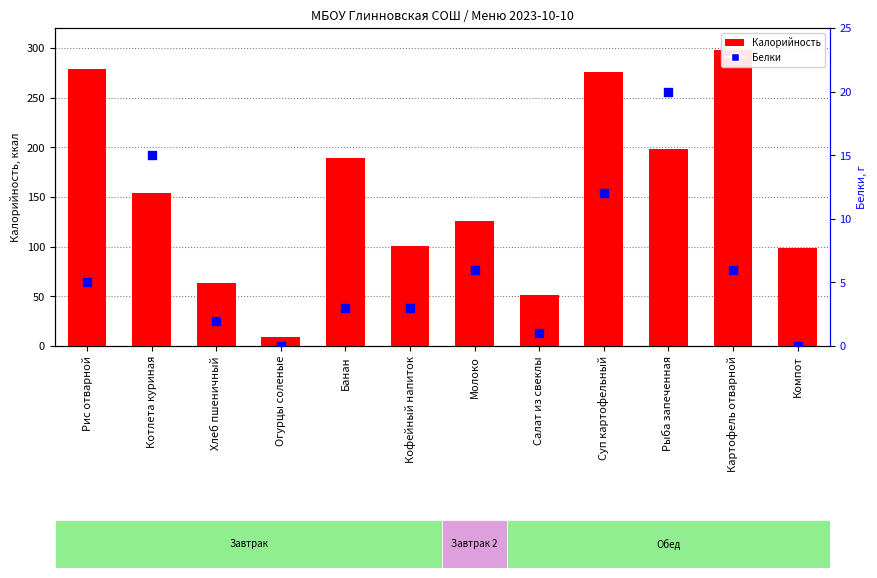

Which series has the widest spread of Y values?

Калорийность